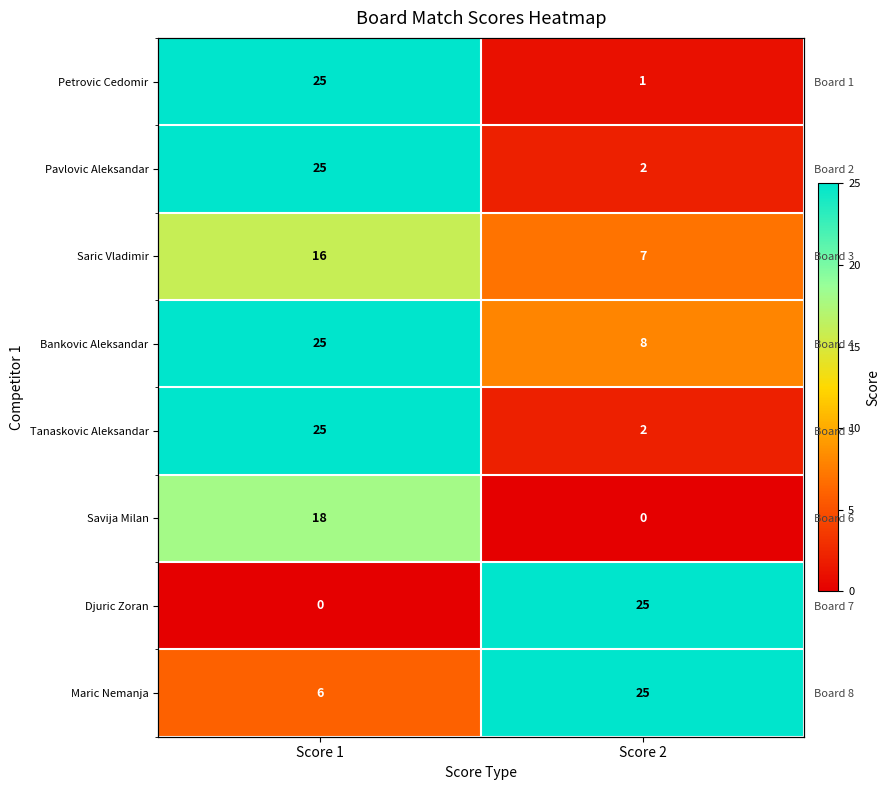

Rank the series at Score 2 from lowest to highest value.

Savija Milan, Petrovic Cedomir, Pavlovic Aleksandar, Tanaskovic Aleksandar, Saric Vladimir, Bankovic Aleksandar, Djuric Zoran, Maric Nemanja